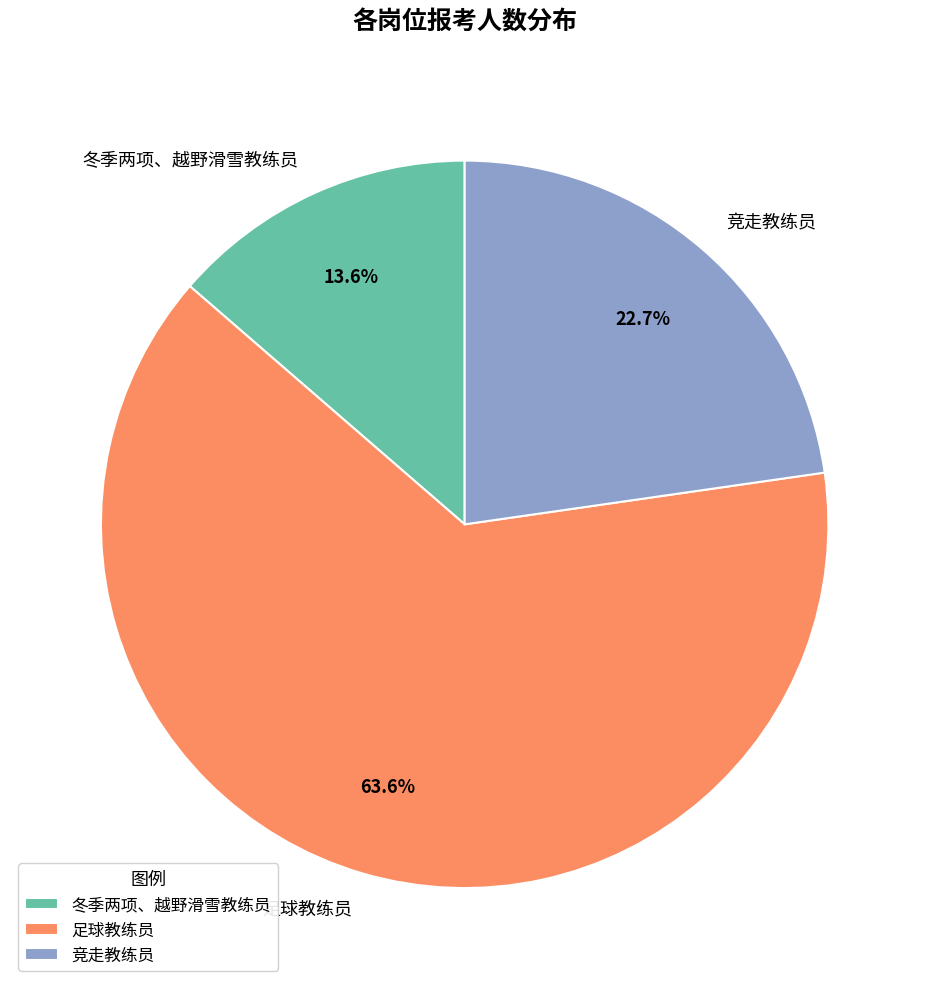

What percentage is NOT represented by 竞走教练员?

77.3%